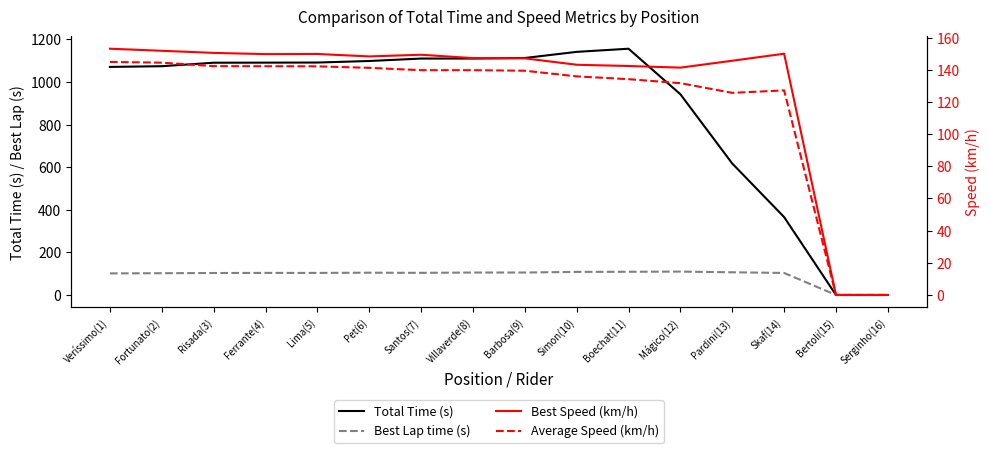

What is the label of the 3rd point from the left?

Risada(3)